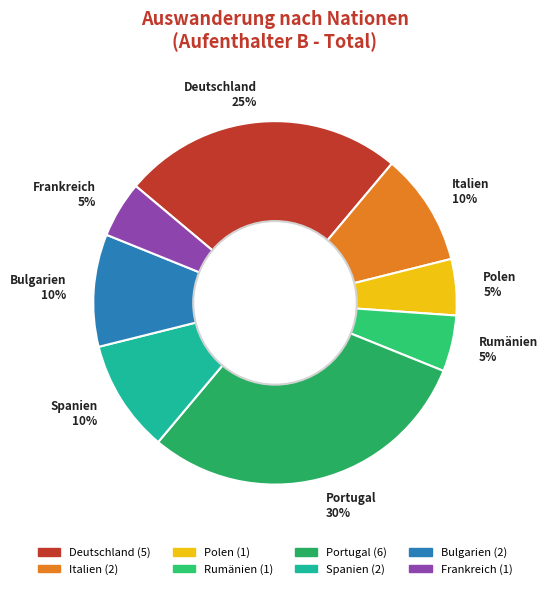

True or false: Portugal accounts for 37% of the total.

False